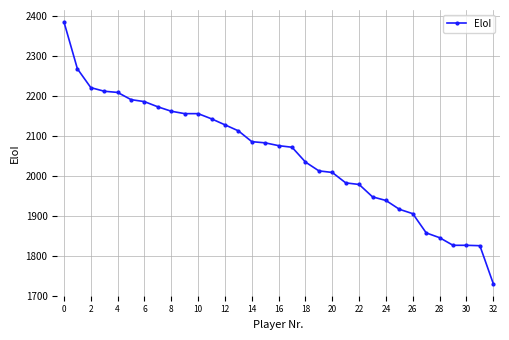

What is the smallest value displayed?

1730